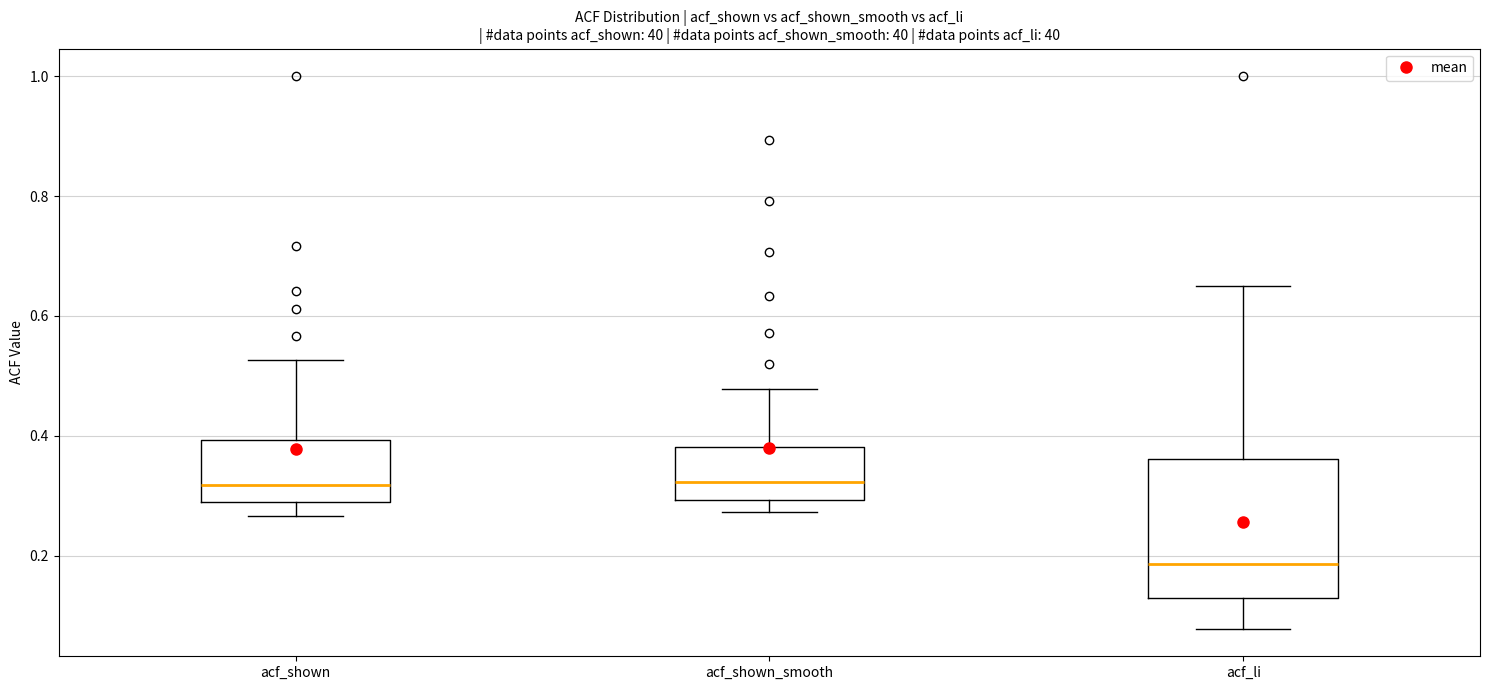

Reading left to right, read every box against the y-axis: the position of its median line, the range the box covers, and the ends of its whiskers. The values are not printed on the chart, so give them approximately, as read against the axis.

acf_shown: median 0.32, box 0.28 to 0.40, whiskers 0.26 to 0.52
acf_shown_smooth: median 0.32, box 0.30 to 0.38, whiskers 0.28 to 0.48
acf_li: median 0.18, box 0.14 to 0.36, whiskers 0.08 to 0.66